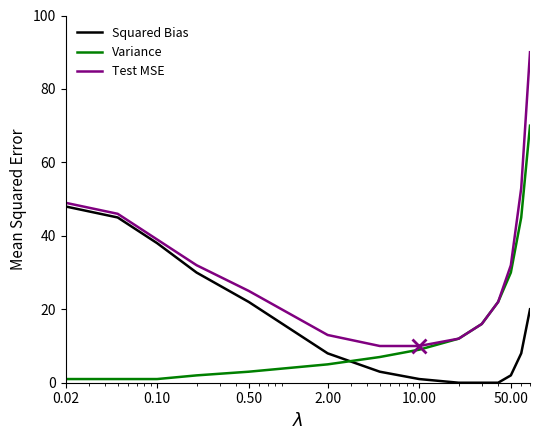

True or false: Squared Bias and Test MSE intersect in this chart.

False